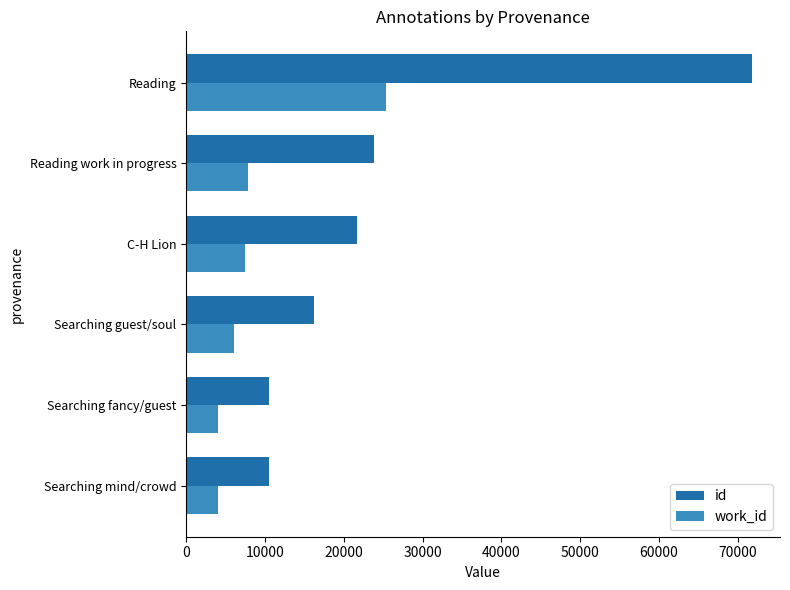

What is the average value of the id series?

25737